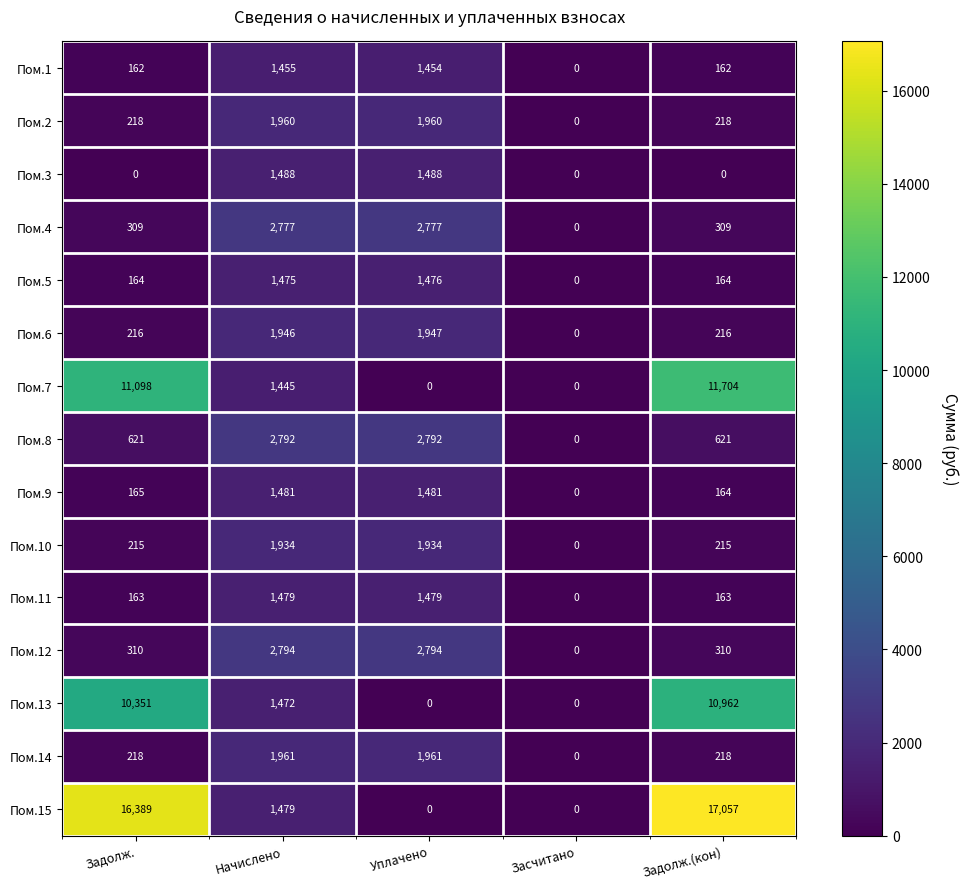

Is the value of Пом.6 at Уплачено greater than the value of Пом.7 at Уплачено?

Yes